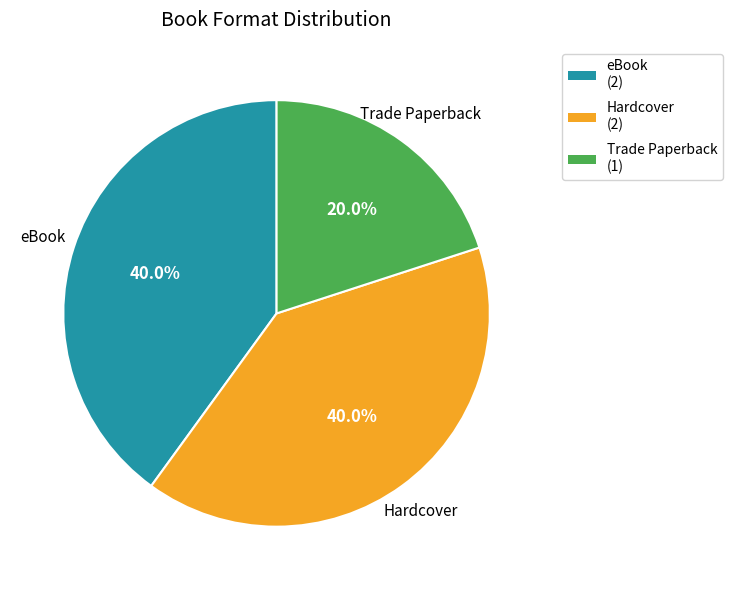

Which slice is the smallest?

Trade Paperback